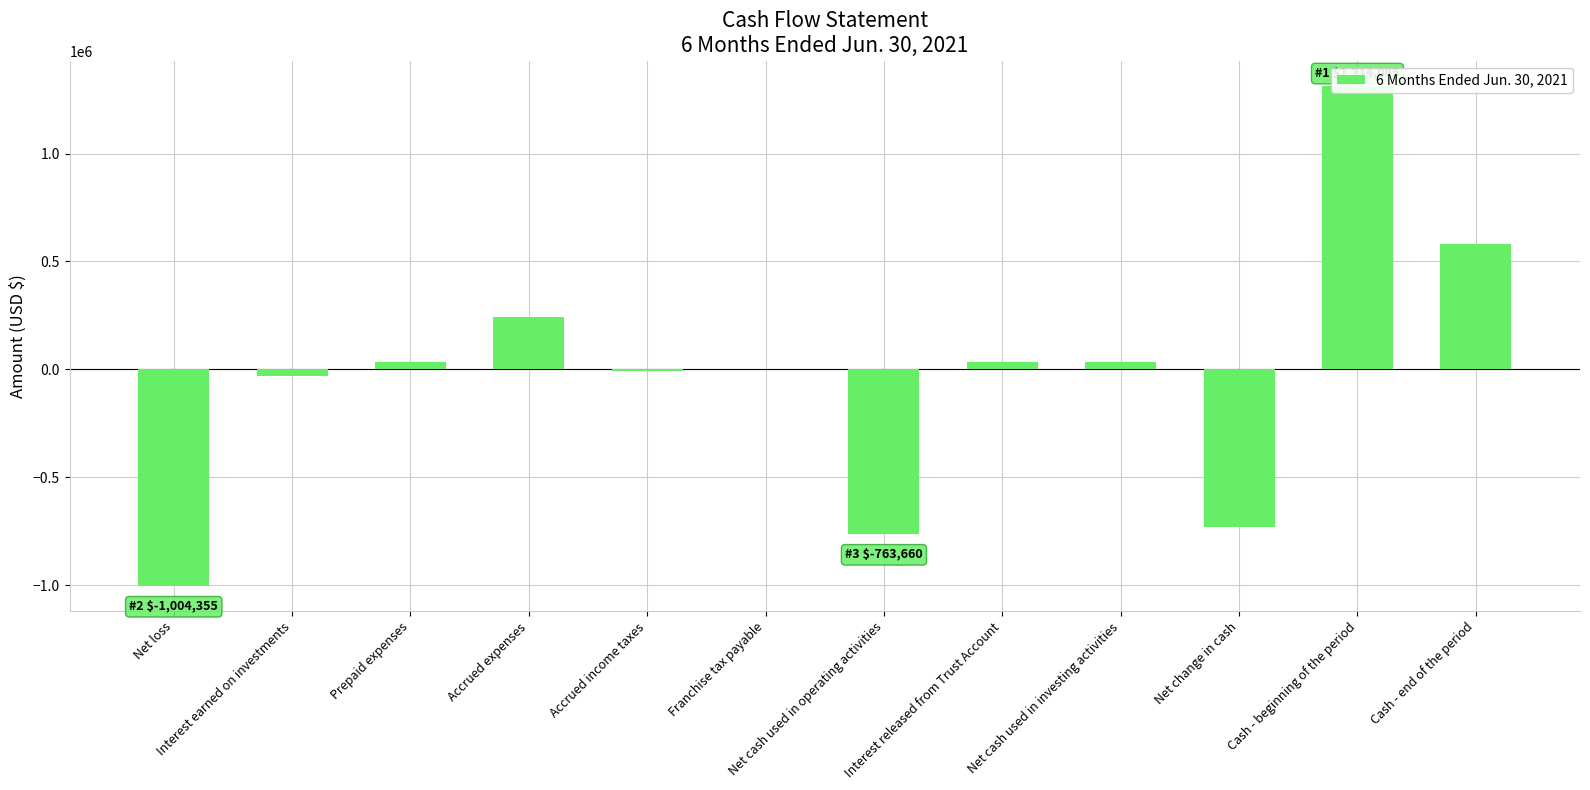

What is the difference between the values at Cash - end of the period and Interest earned on investments?

615238